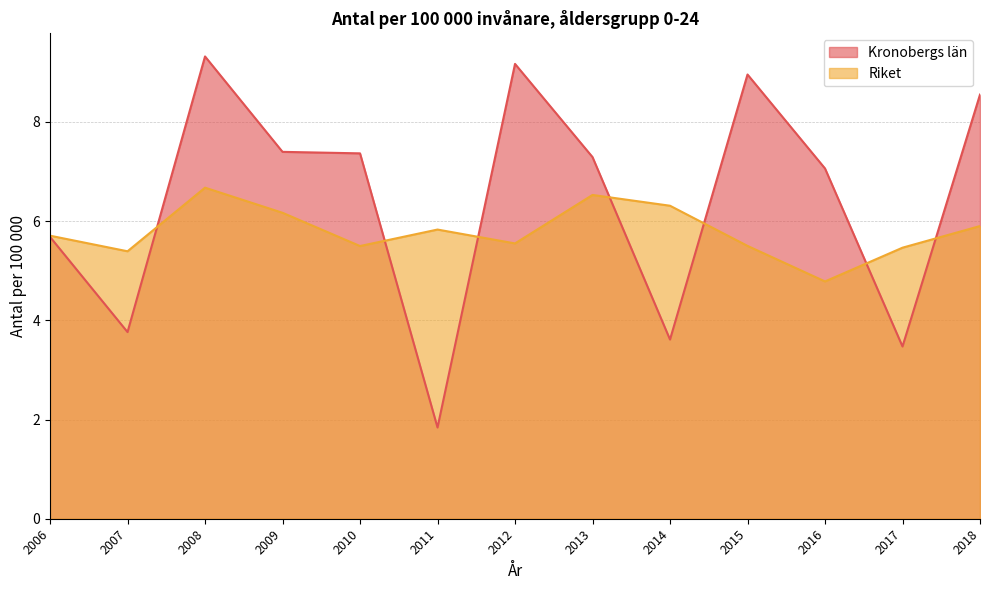

In Kronobergs län, how many points are higher than both neighbors (excluding endpoints)?

3